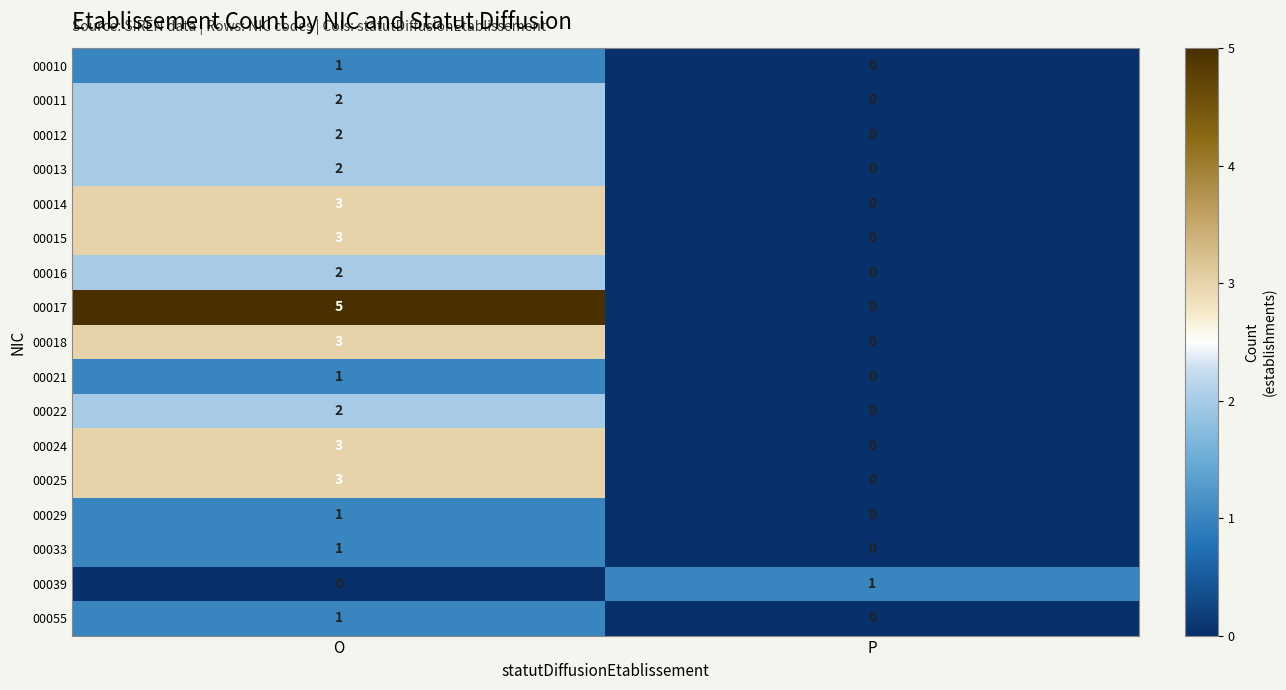

How many data points does each series have?

2